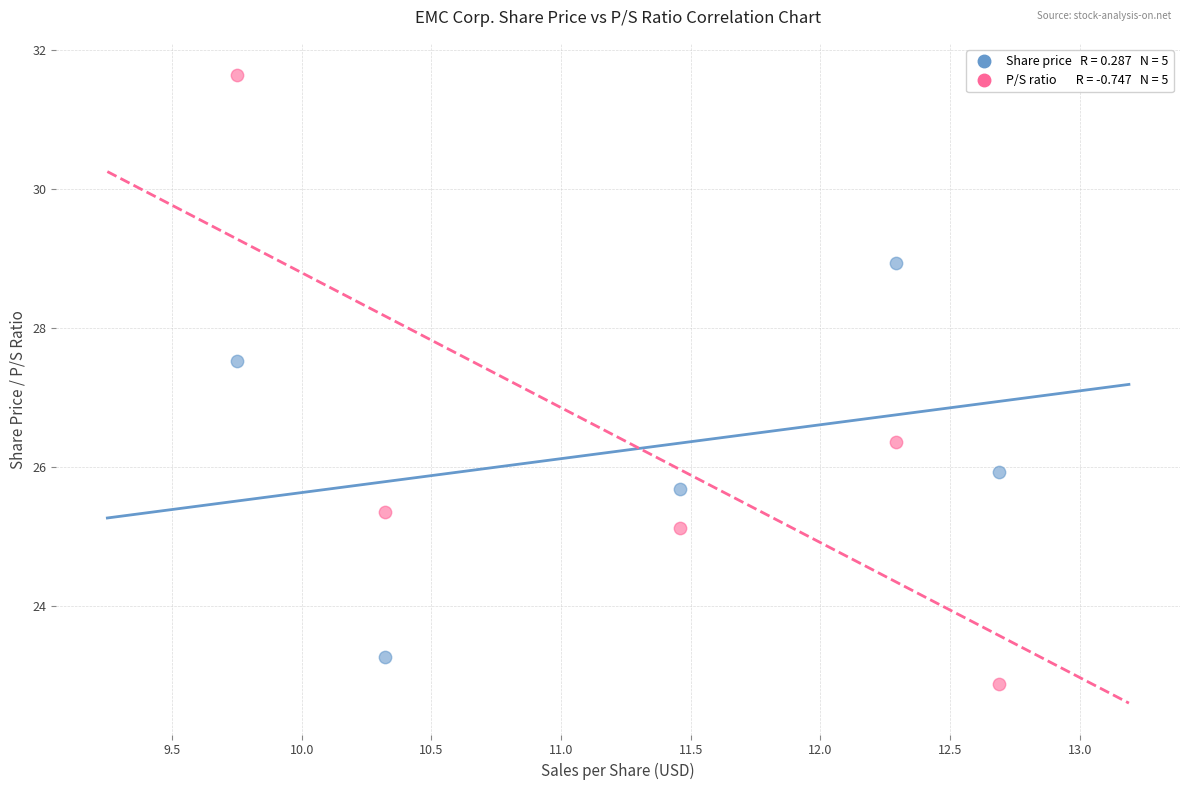

Across all data points, what is the average X value?

11.3